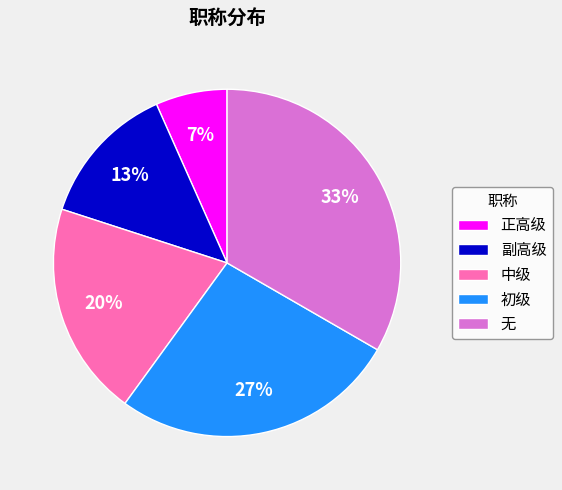

To the nearest percent, what percentage of the pie is 副高级?

13%